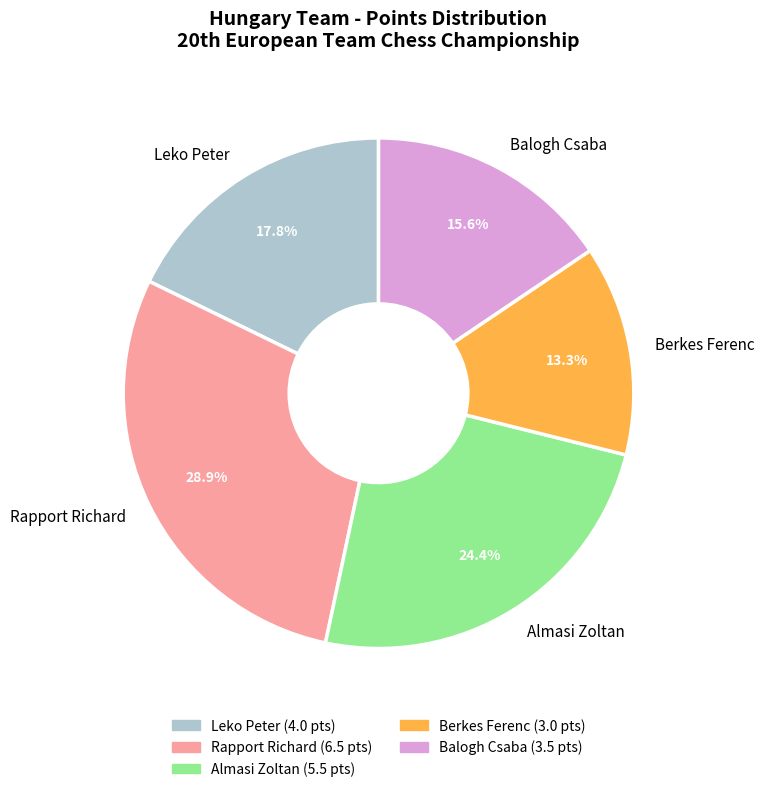

How many segments does this pie chart have?

5